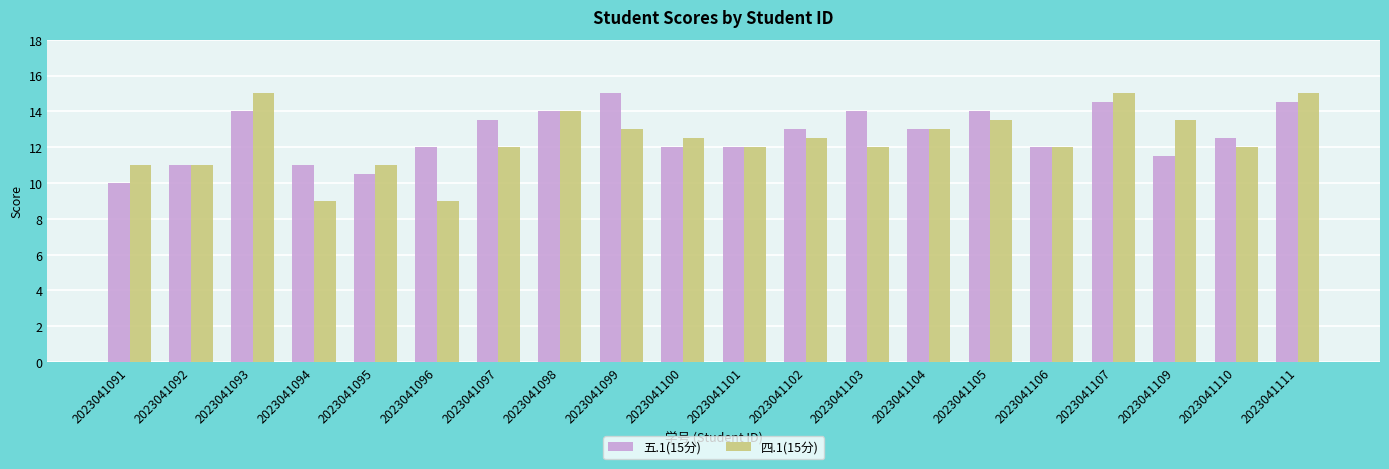

What is the spread (max minus min) of values at 2023041099?

2.0